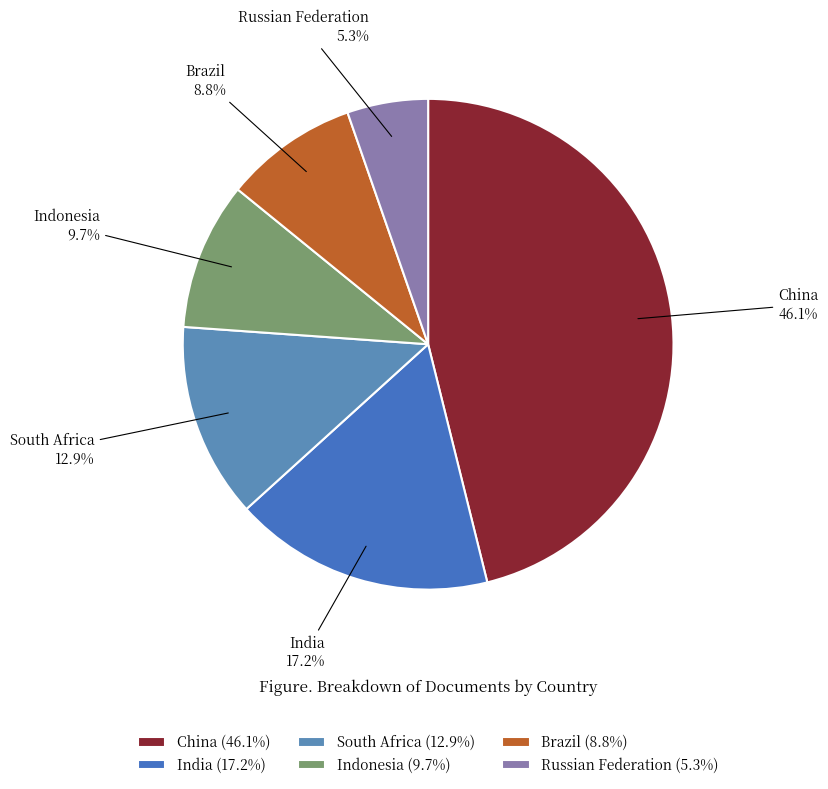

Is it true that Russian Federation is 17% of the pie?

False